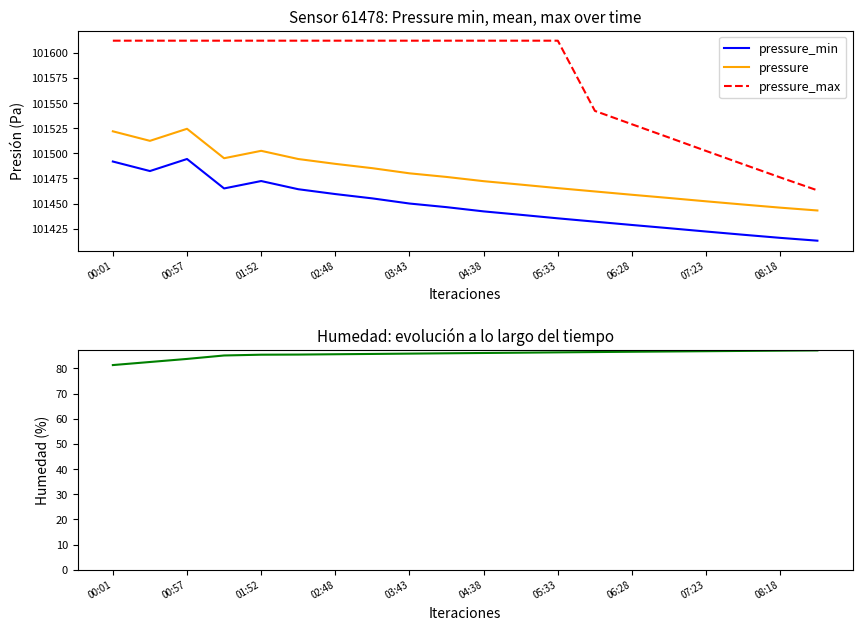

What is the average value of the pressure_min series?

101447.8